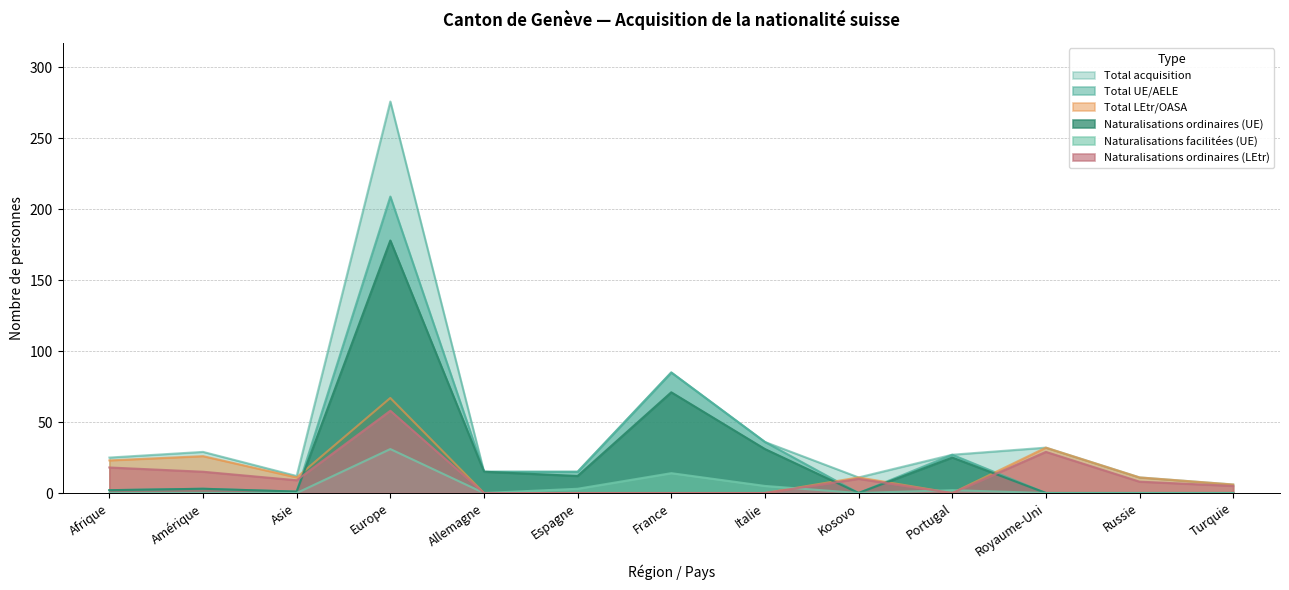

What are all the series names shown in the legend?

Total acquisition, Total UE/AELE, Total LEtr/OASA, Naturalisations ordinaires (UE), Naturalisations facilitées (UE), Naturalisations ordinaires (LEtr)